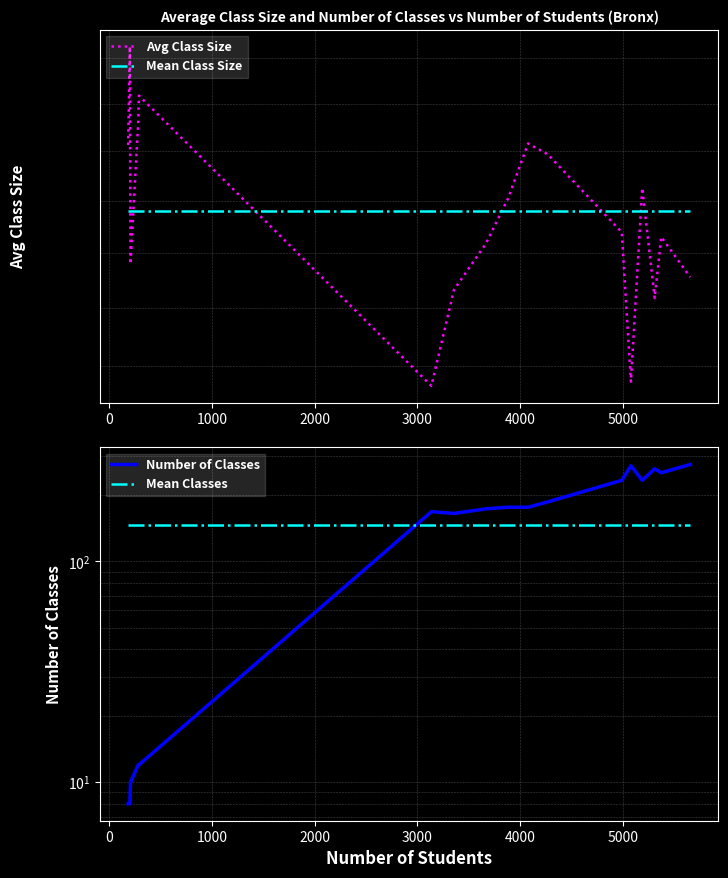

How many lines are shown in the chart?

4